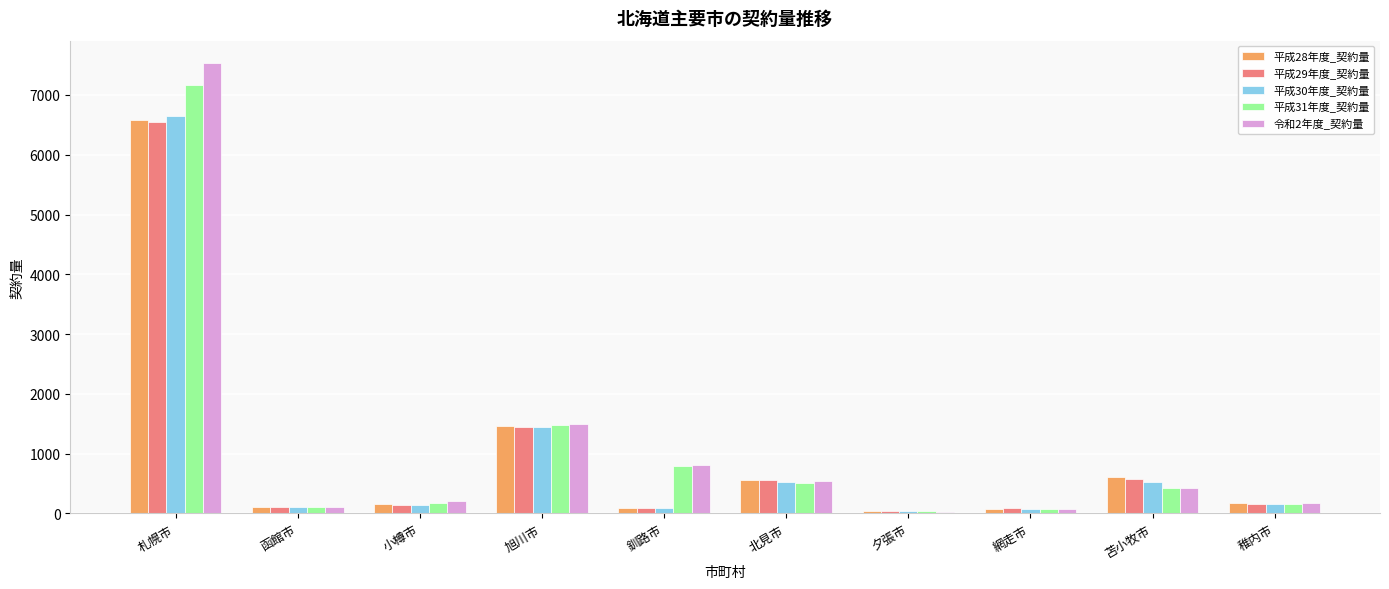

What is the greatest value displayed?

7532